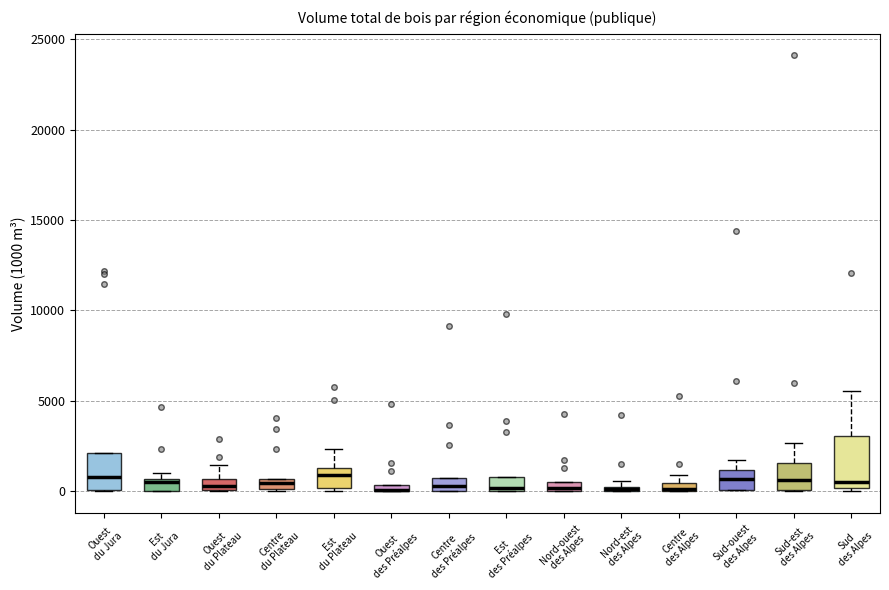

Which box is the tallest, from its lower edge to its upper edge?

Sud des Alpes